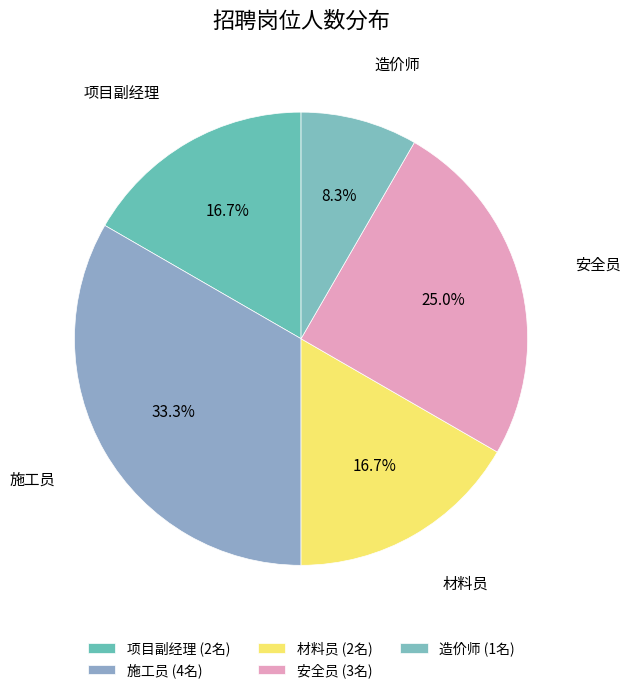

To the nearest percent, what is the difference between the 安全员 and 造价师 slice percentages?

17%